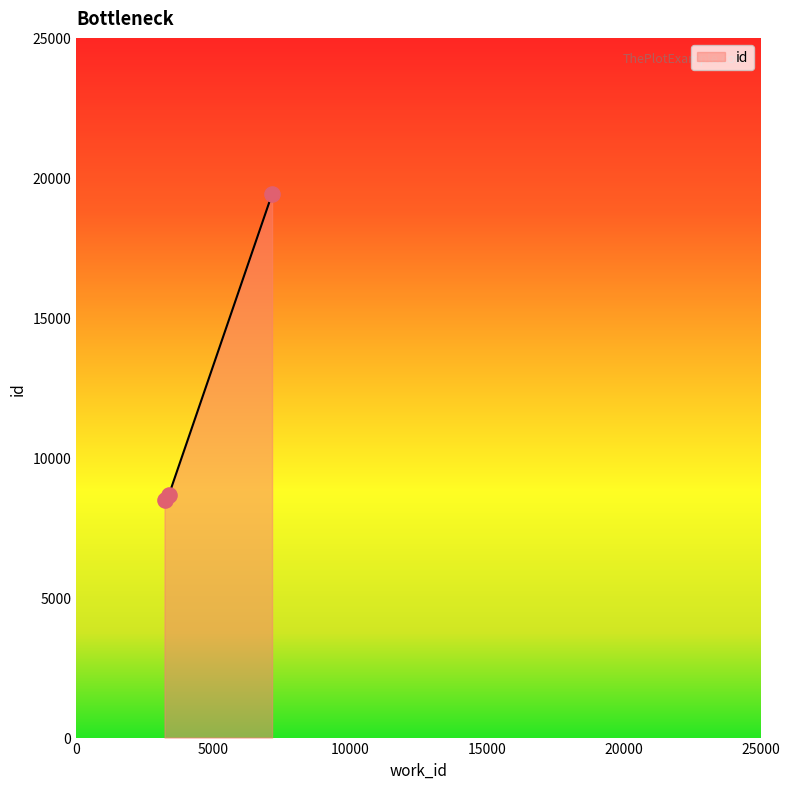

What is the greatest value displayed?

19417